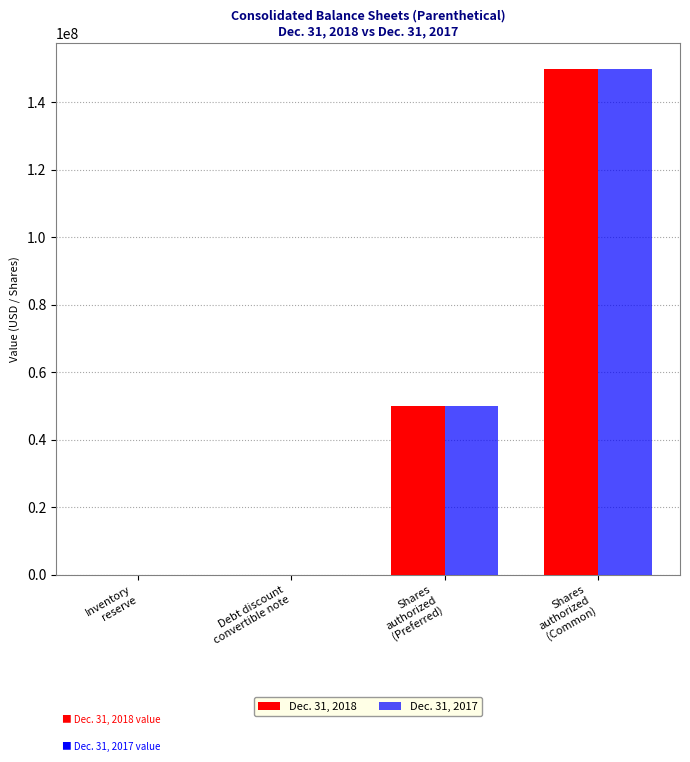

What are all the series names shown in the legend?

Dec. 31, 2018, Dec. 31, 2017